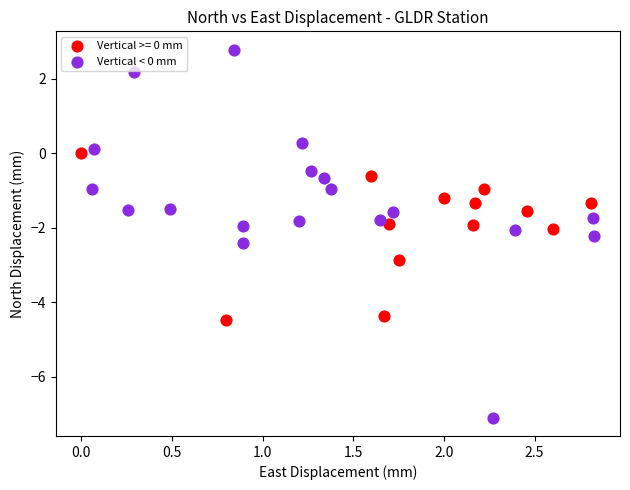

Which series reaches the maximum Y coordinate?

Vertical < 0 mm